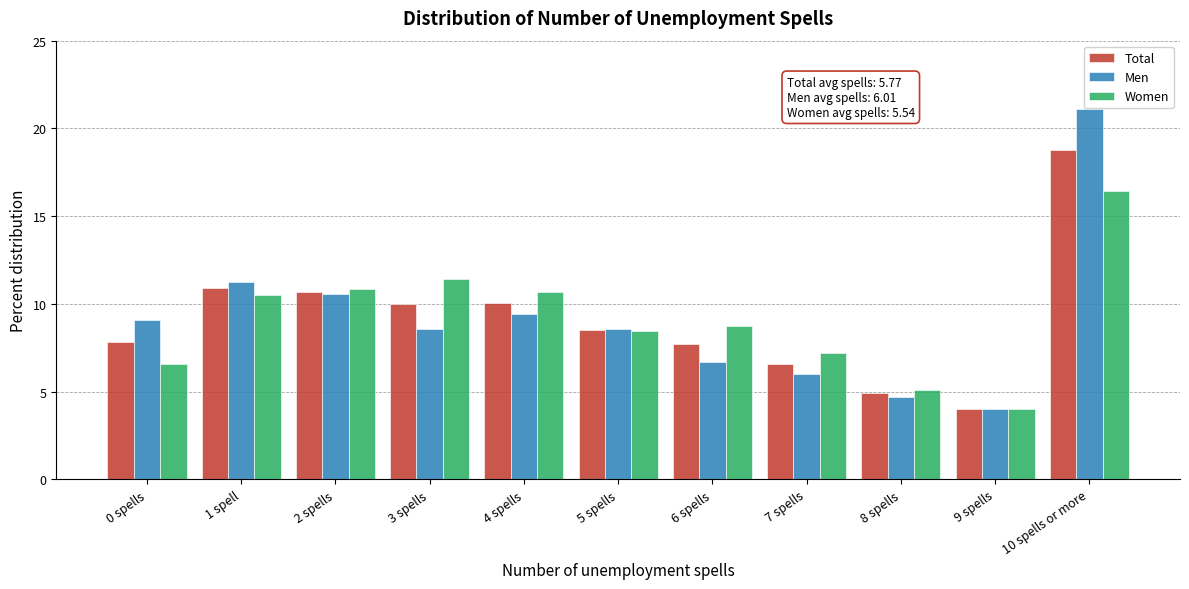

At which category is the sum across all series the highest?

10 spells or more